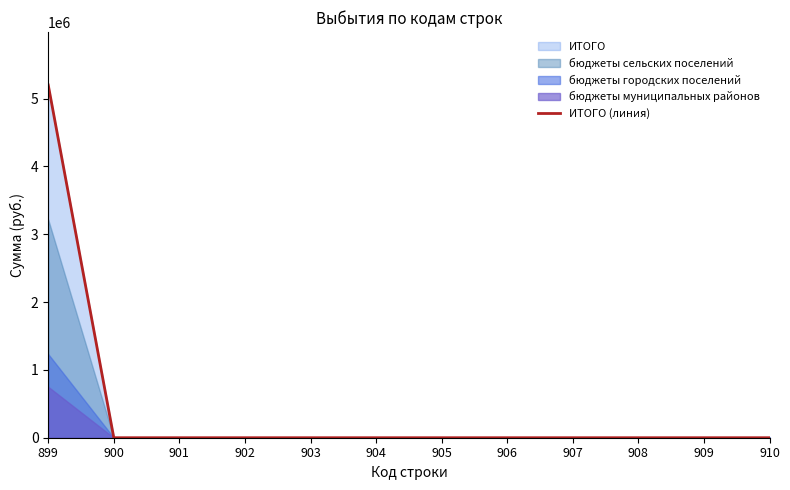

How many lines are shown in the chart?

1